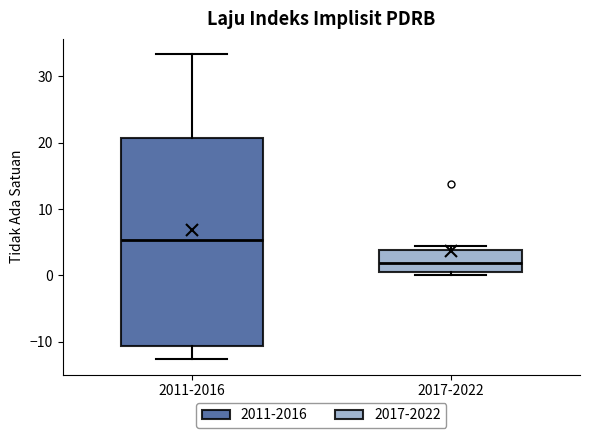

Reading left to right, read every box against the y-axis: the position of its median line, the range the box covers, and the ends of its whiskers. The values are not printed on the chart, so give them approximately, as read against the axis.

2011-2016: median 5, box -11 to 21, whiskers -13 to 33
2017-2022: median 2, box 1 to 4, whiskers 0 to 5